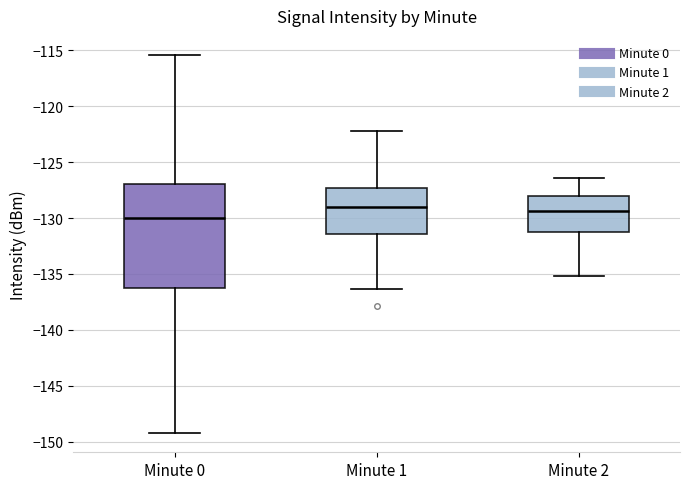

Which box has the lowest median line?

Minute 0